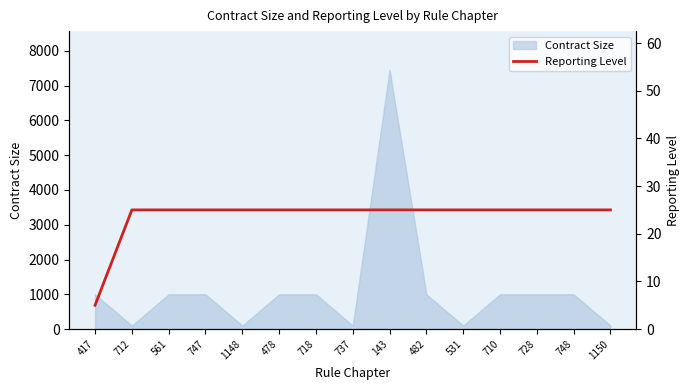

Which has a higher value, 417 or 728?

728